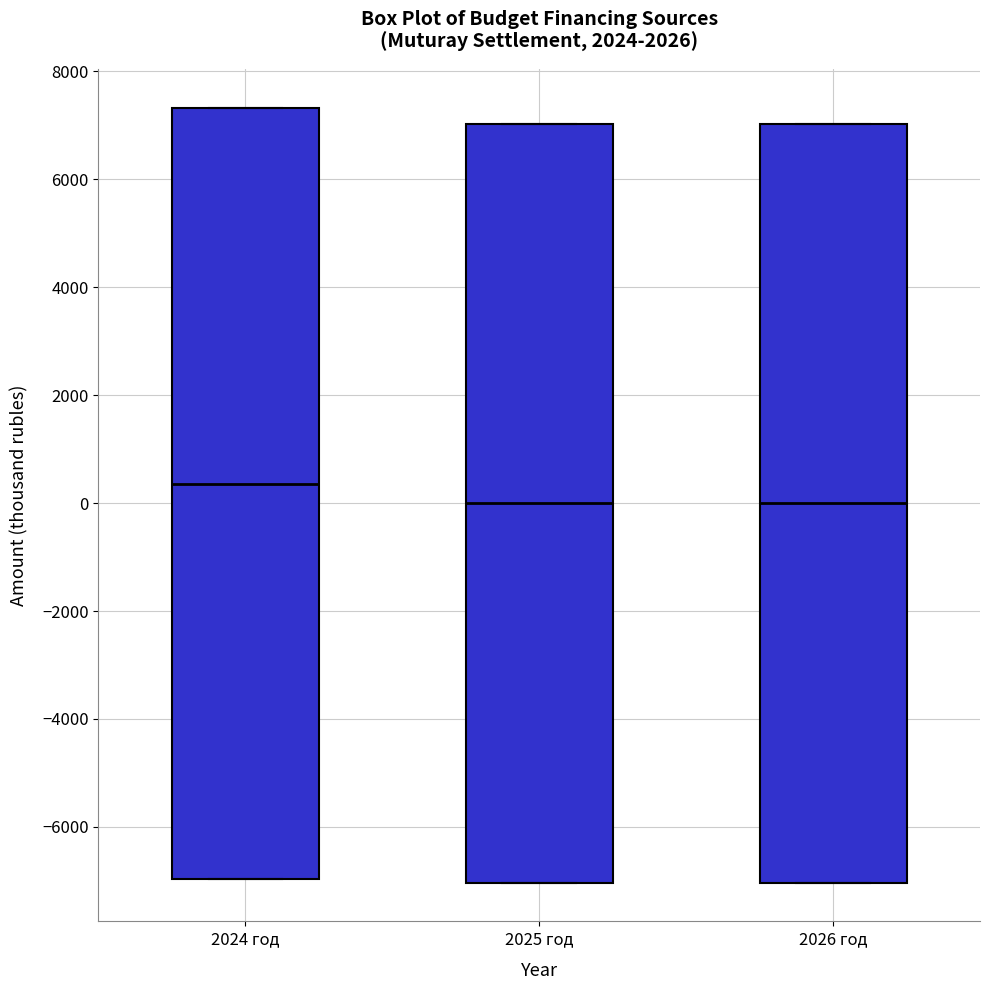

Which box is the tallest, from its lower edge to its upper edge?

2024 год